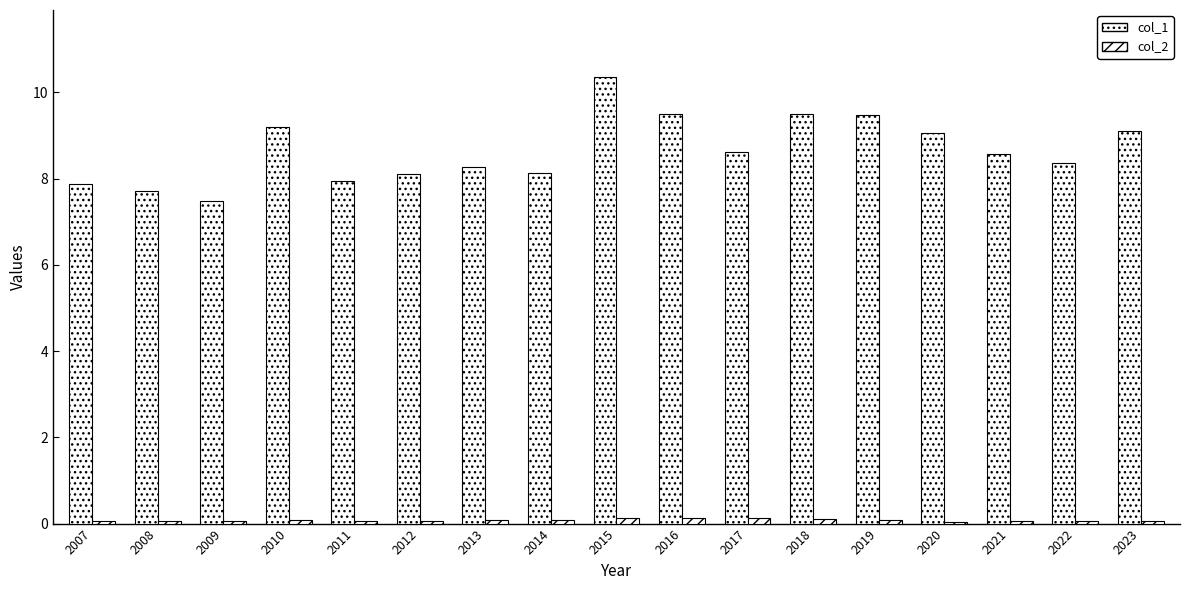

Are the bars horizontal?

No